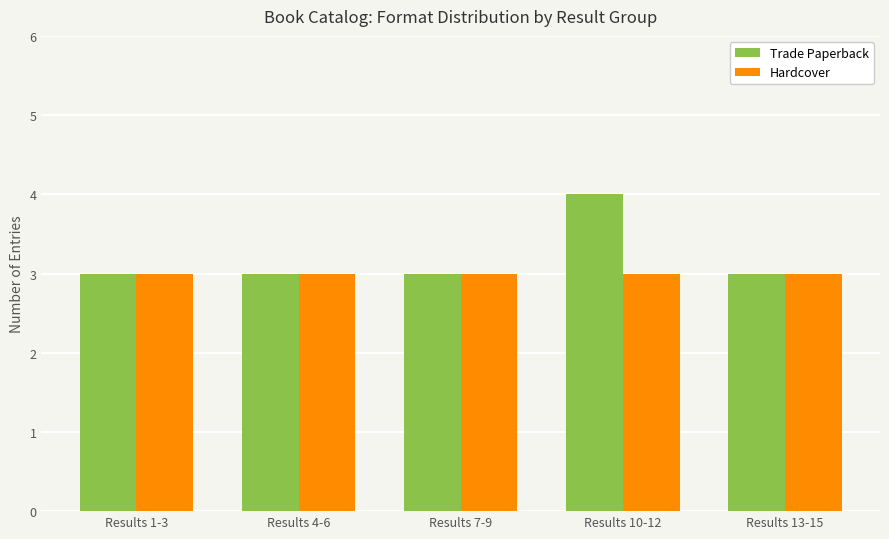

Which series has the widest spread of values?

Trade Paperback